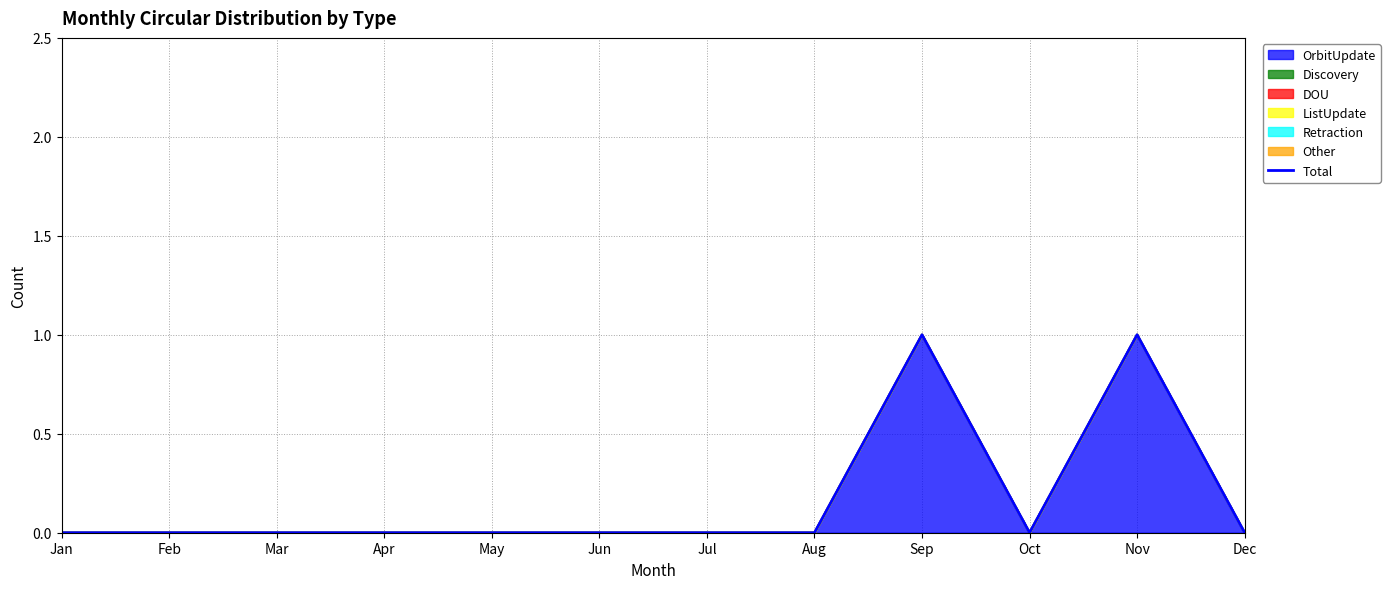

Where is the first local maximum?

Sep